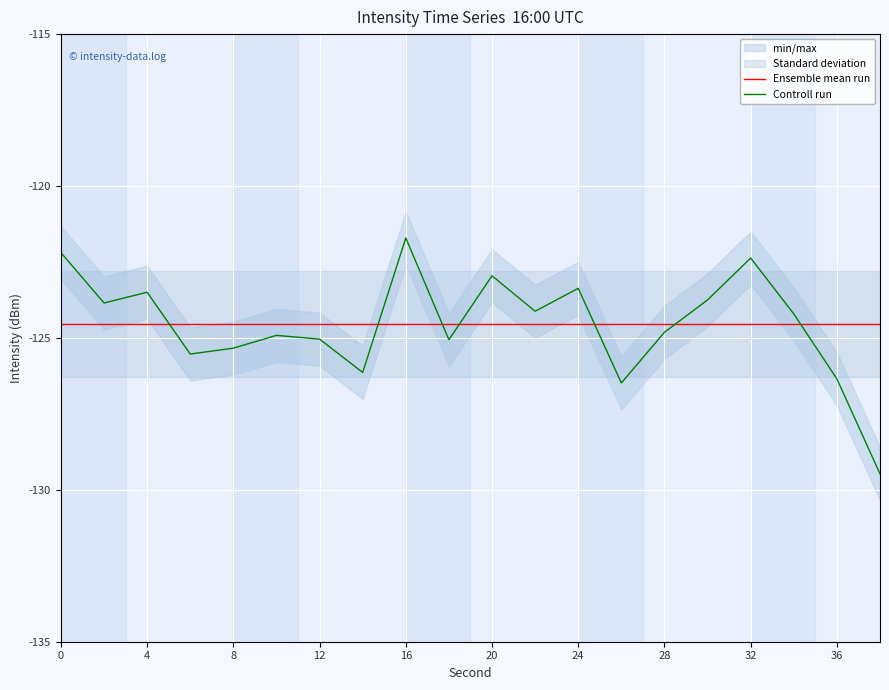

How many interior local valleys does the Controll run series have?

6